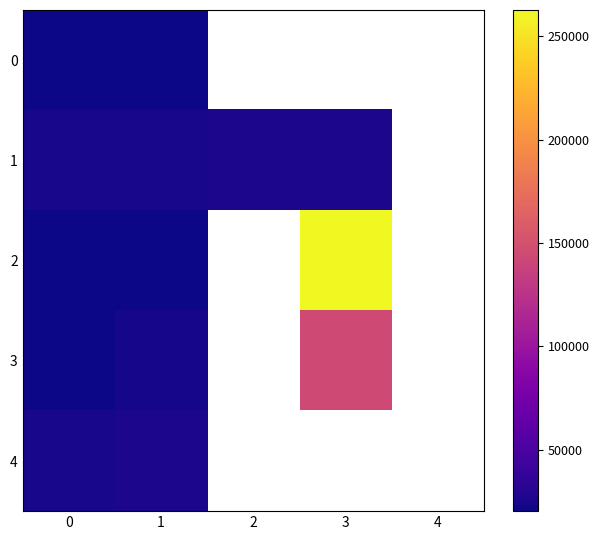

Rank the categories by 3 value from lowest to highest.

0, 1, 2, 3, 4